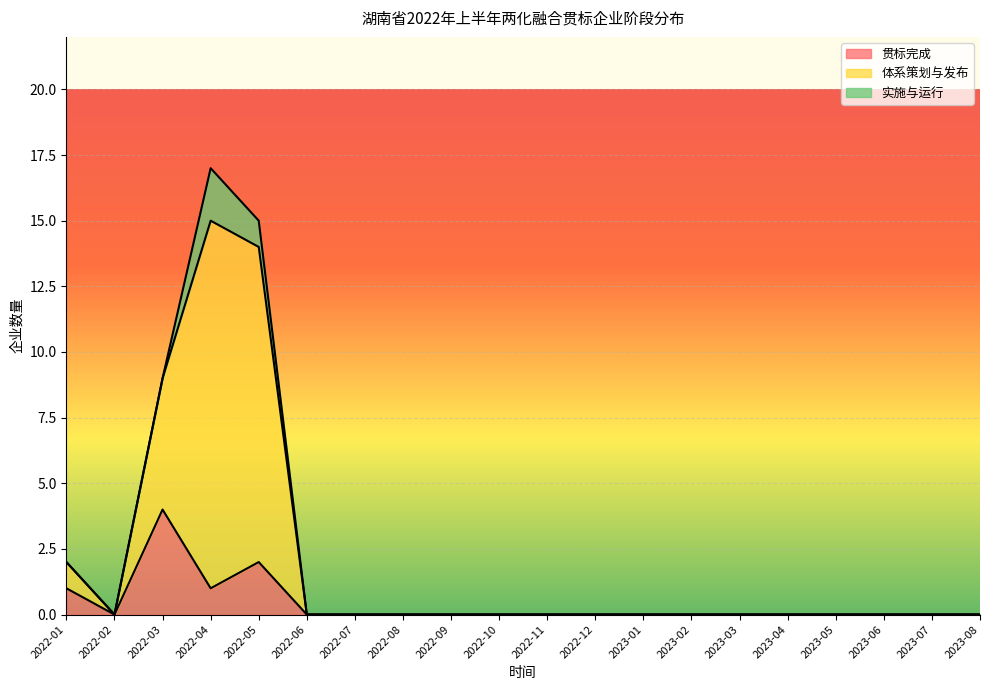

True or false: 实施与运行 and 贯标完成 intersect in this chart.

False